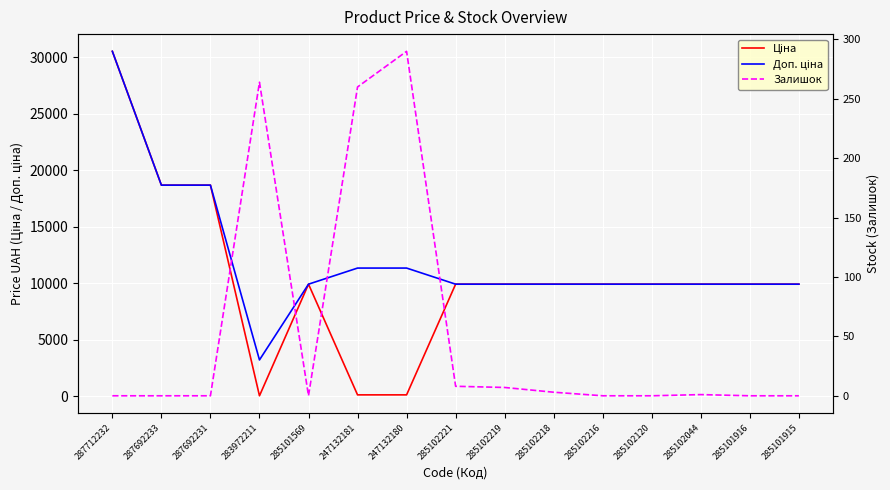

Reading left to right, what are all the values shown in this chart?

Ціна: 287712232=30512.3	287692233=18671.5	287692231=18671.5	283972211=32.0	285101569=9908.5	247132181=113.3	247132180=113.3	285102221=9908.5	285102219=9908.5	285102218=9908.5	285102216=9908.5	285102120=9908.5	285102044=9908.5	285101916=9908.5	285101915=9908.5
Доп. ціна: 287712232=30512.3	287692233=18671.5	287692231=18671.5	283972211=3205.0	285101569=9908.5	247132181=11334.0	247132180=11334.0	285102221=9908.5	285102219=9908.5	285102218=9908.5	285102216=9908.5	285102120=9908.5	285102044=9908.5	285101916=9908.5	285101915=9908.5
Залишок: 287712232=0.0	287692233=0.0	287692231=0.0	283972211=264.0	285101569=0.0	247132181=260.0	247132180=290.0	285102221=8.0	285102219=7.0	285102218=3.0	285102216=0.0	285102120=0.0	285102044=1.0	285101916=0.0	285101915=0.0